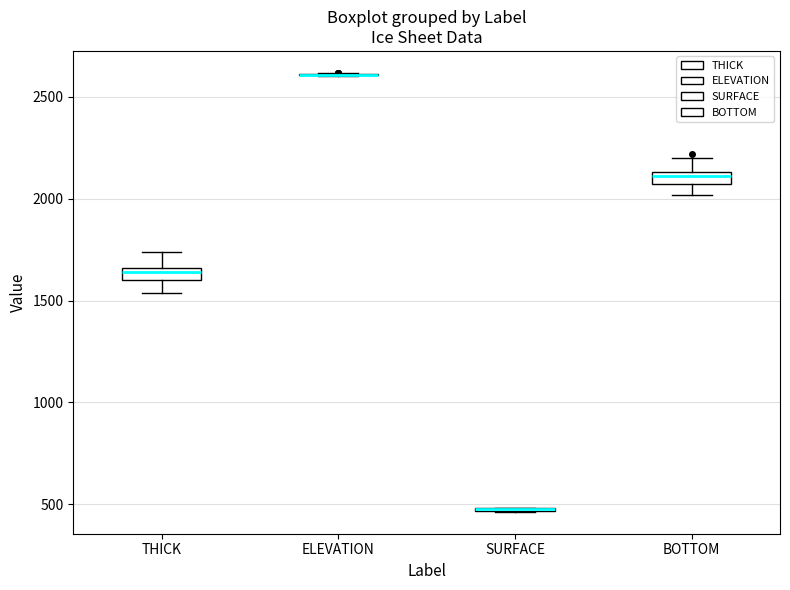

Where is the upper edge of the box for BOTTOM on the y-axis? The values are not printed on the chart, so give them approximately, as read against the axis.

2150